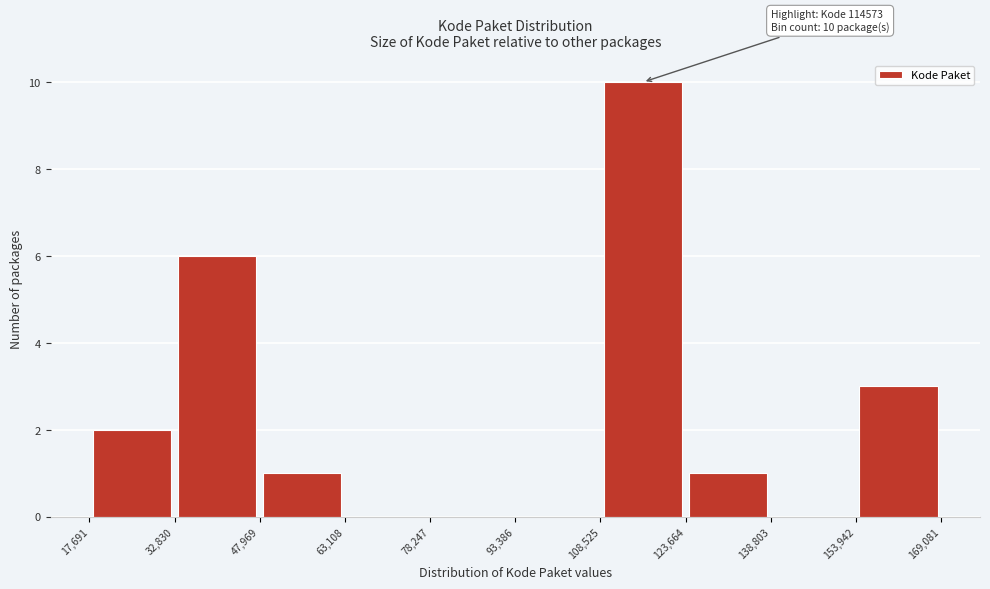

Over which range of the x-axis is the bar tallest?

108,525 to 123,664